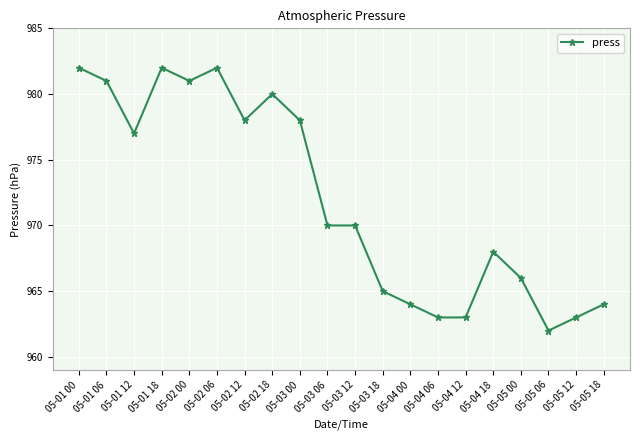

What is the approximate value at 05-04 18?

968